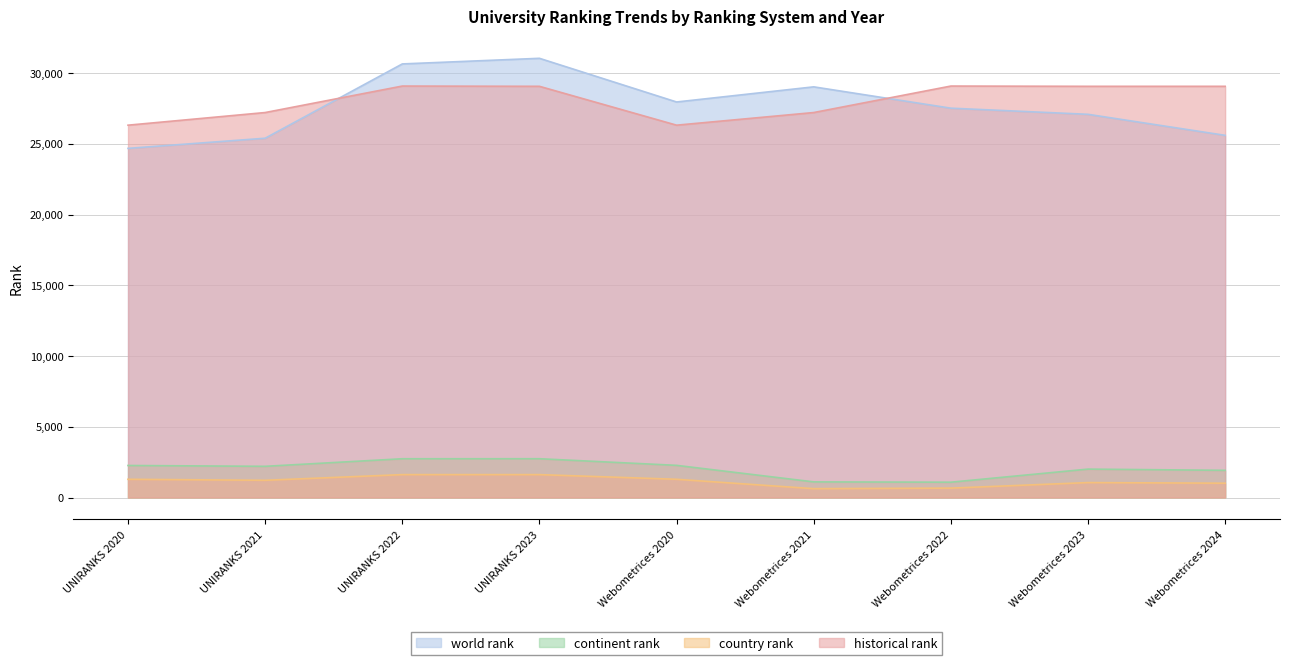

Does the chart display data point markers on the line(s)?

No